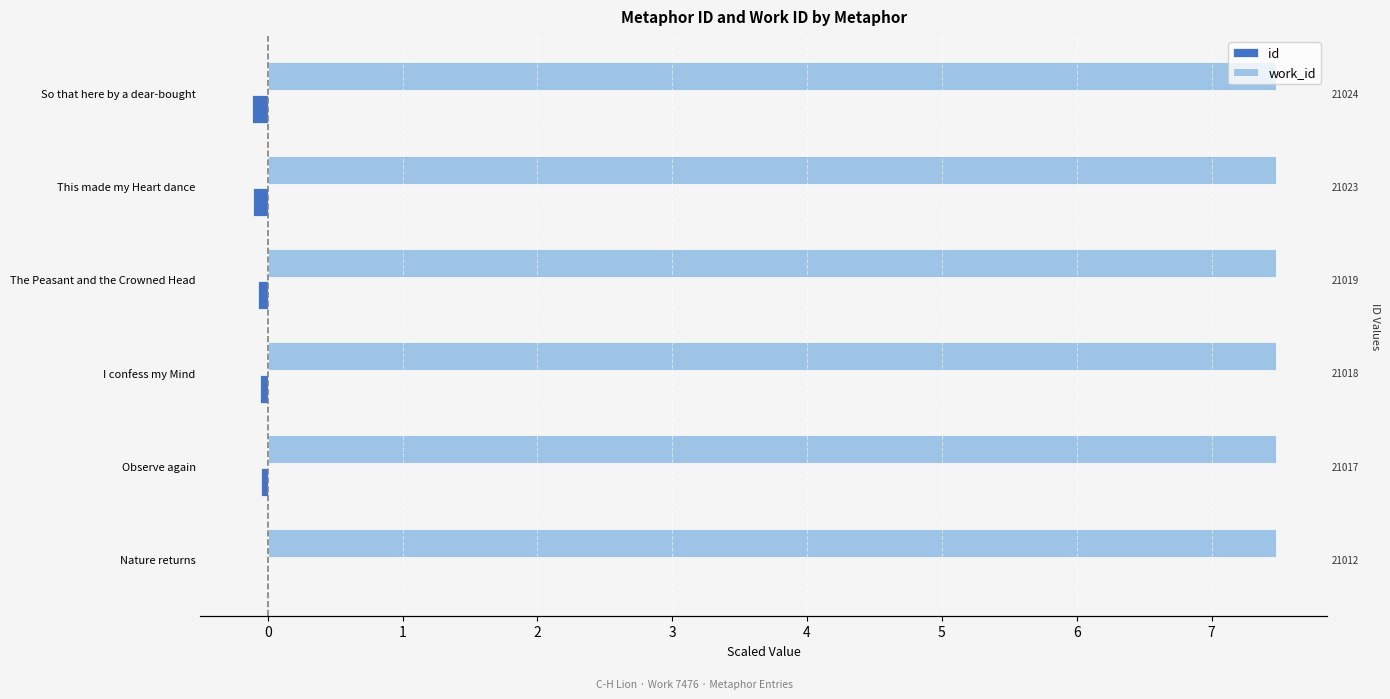

How many groups of bars are there?

6